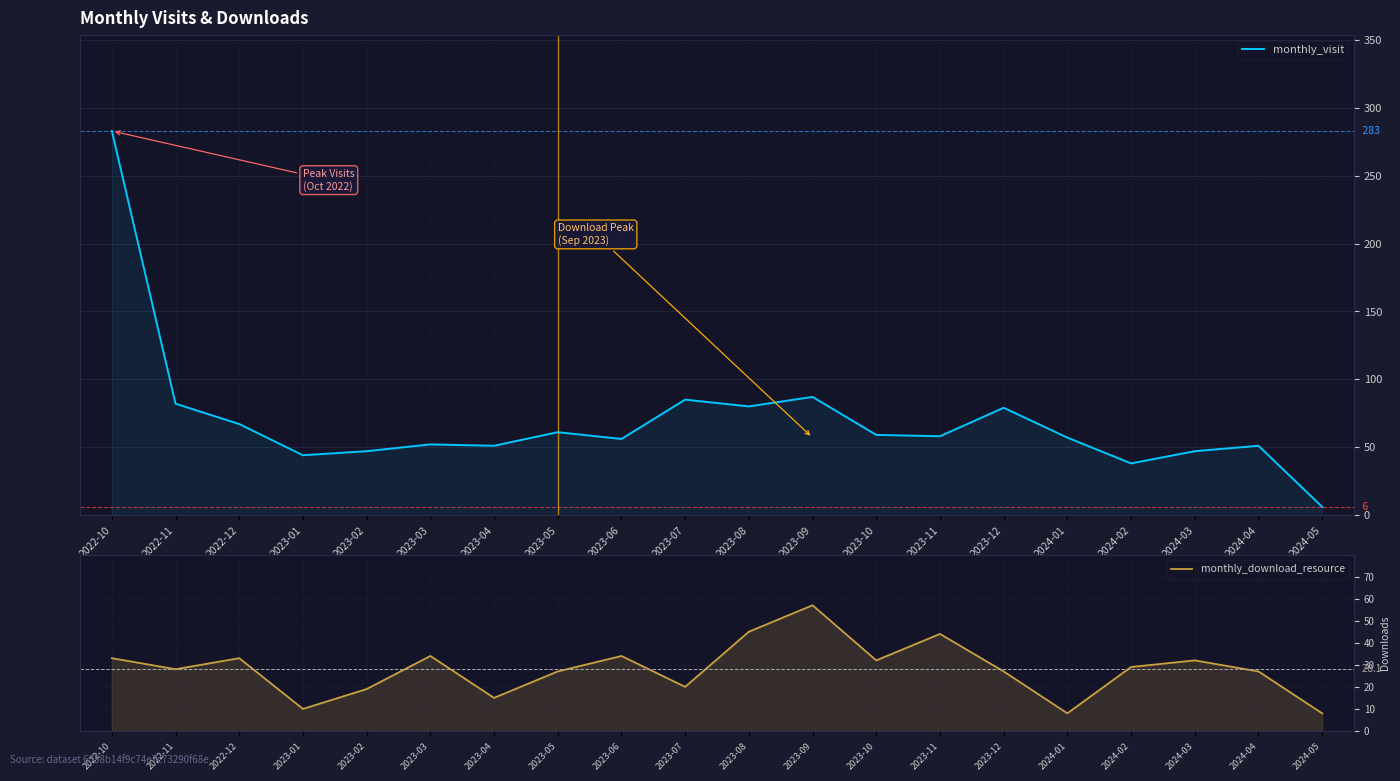

At which label does monthly_download_resource reach its peak?

2023-09